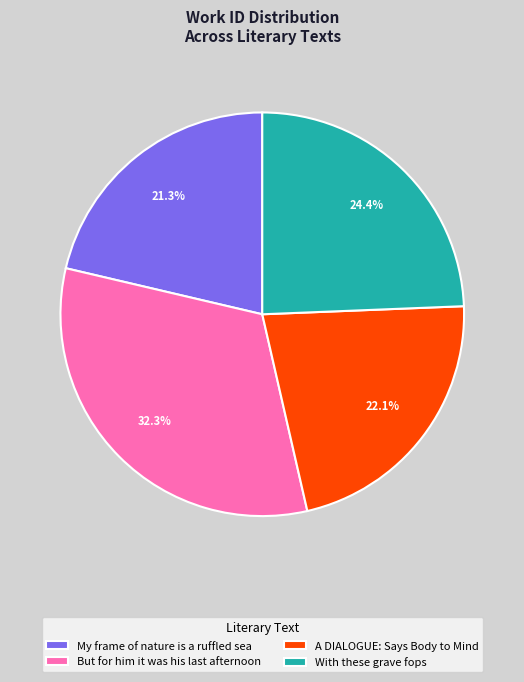

Rank the categories by value from highest to lowest.

But for him it was his last afternoon, With these grave fops, A DIALOGUE: Says Body to Mind, My frame of nature is a ruffled sea